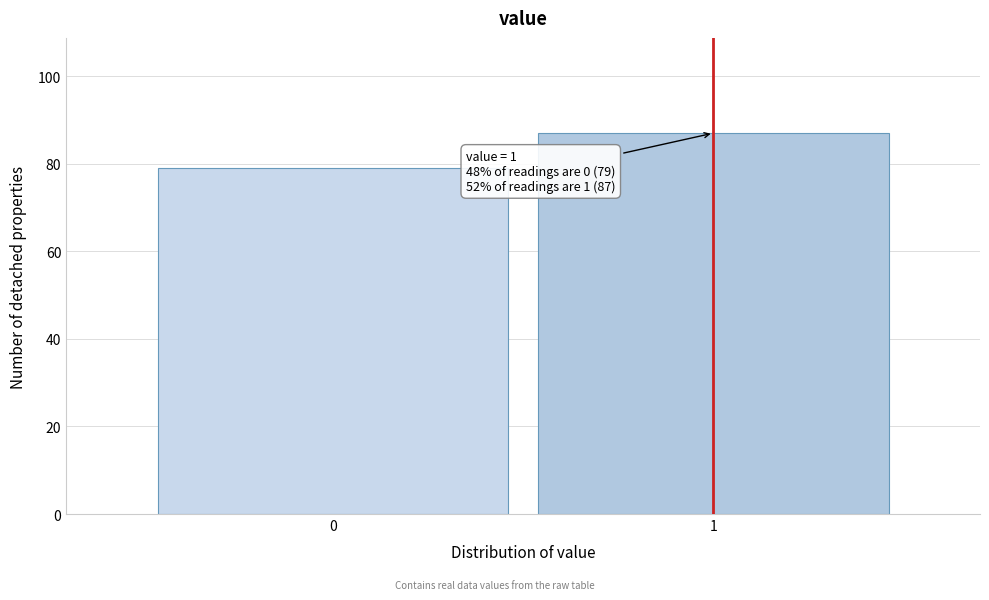

Reading left to right, what are all the values shown in this chart?

0=79	1=87